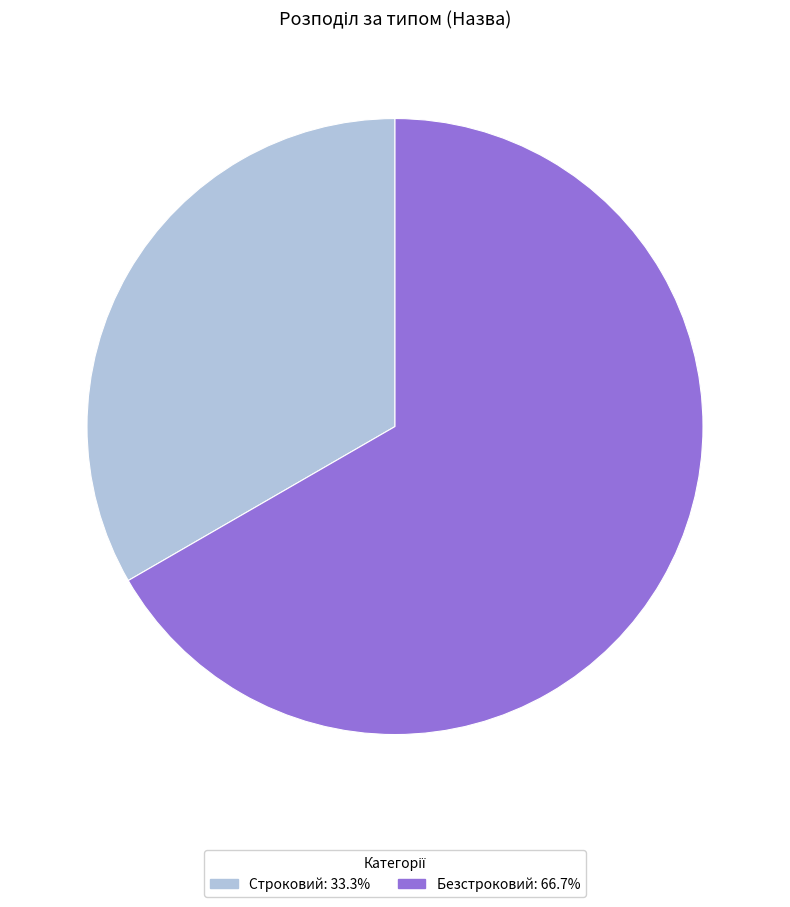

How many slices are in this pie chart?

2